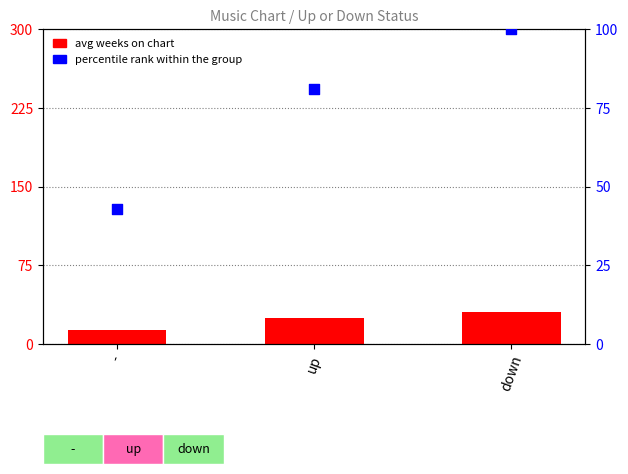

Is the value of percentile rank within the group at - greater than the value of avg weeks on chart at down?

Yes